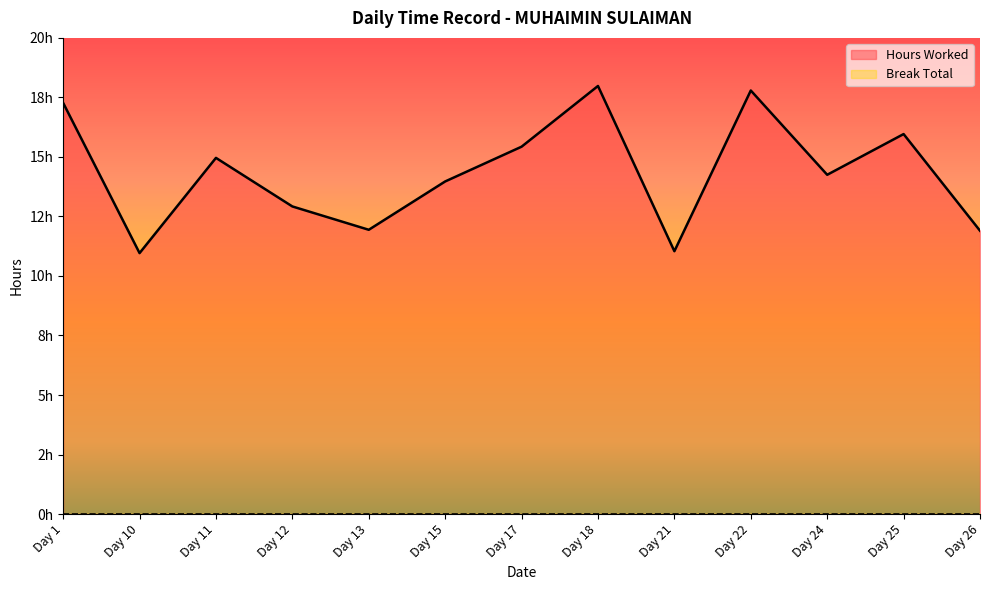

Count the number of values greater than 14.

7